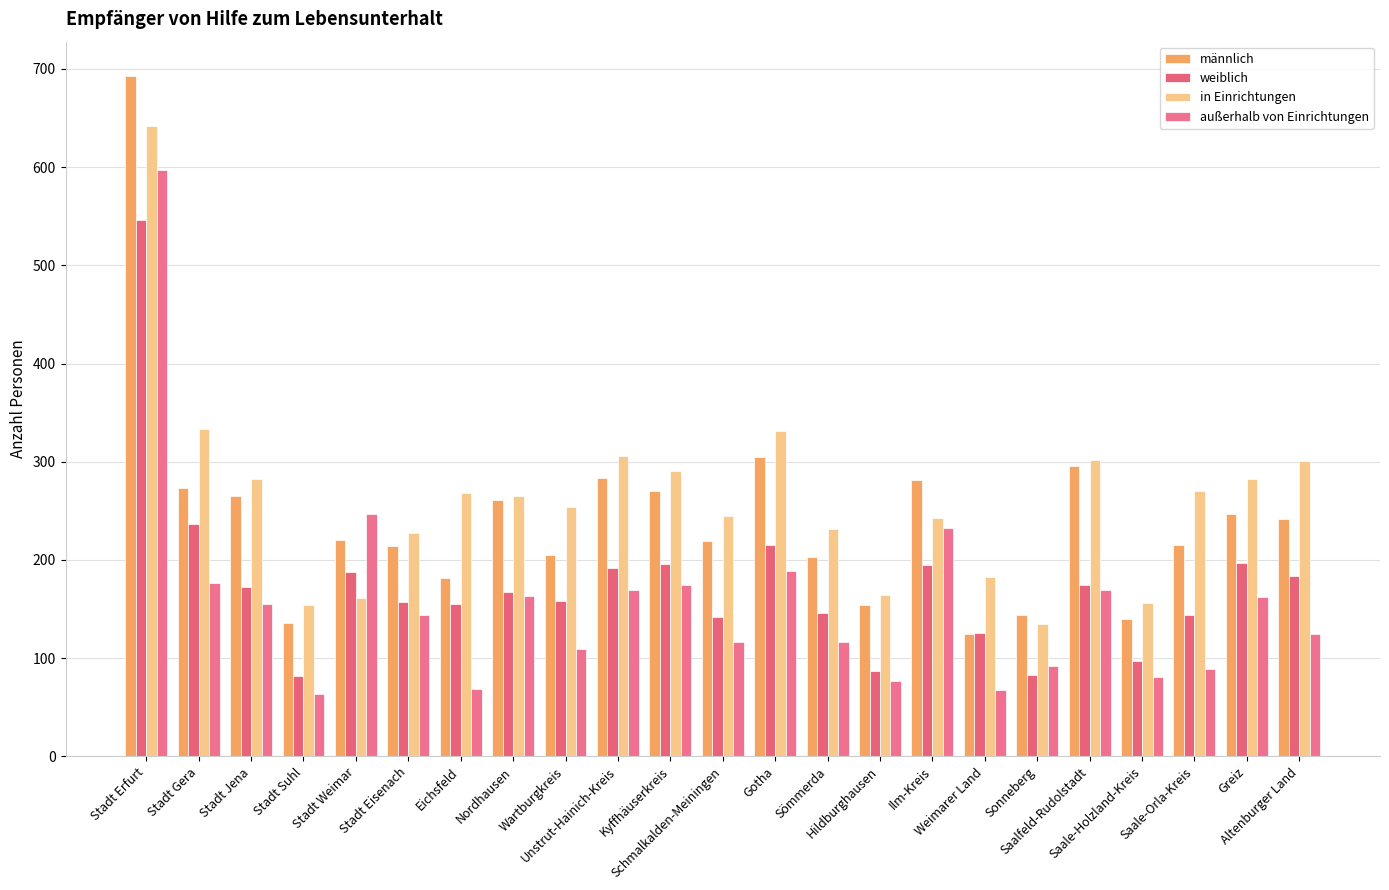

What are all the series names shown in the legend?

männlich, weiblich, in Einrichtungen, außerhalb von Einrichtungen